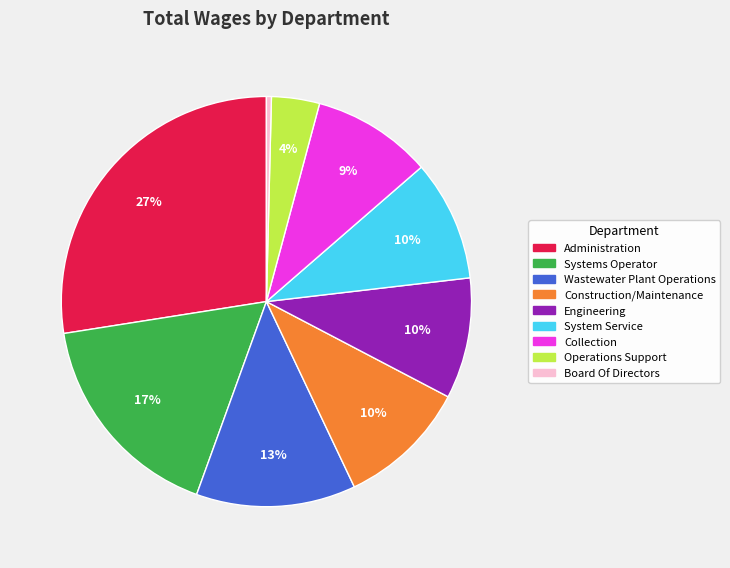

Is the sum of Wastewater Plant Operations and Collection greater than half?

No